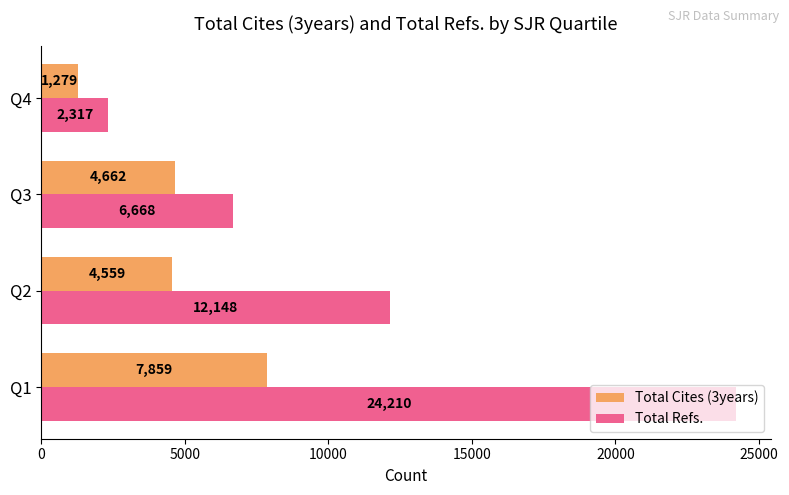

At which label is Total Refs. closest to 13263?

Q2